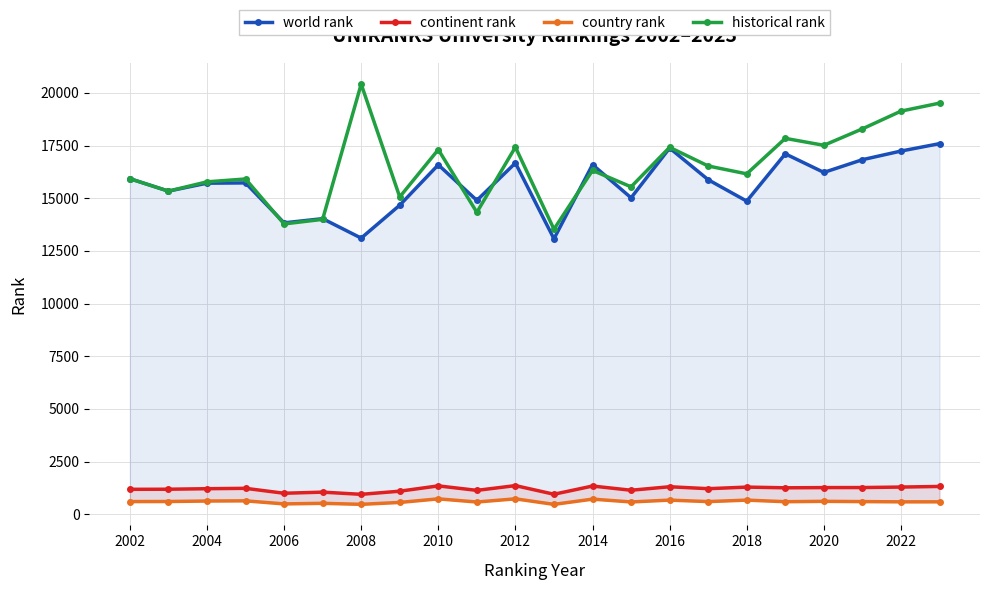

Does the chart have visible grid lines?

Yes